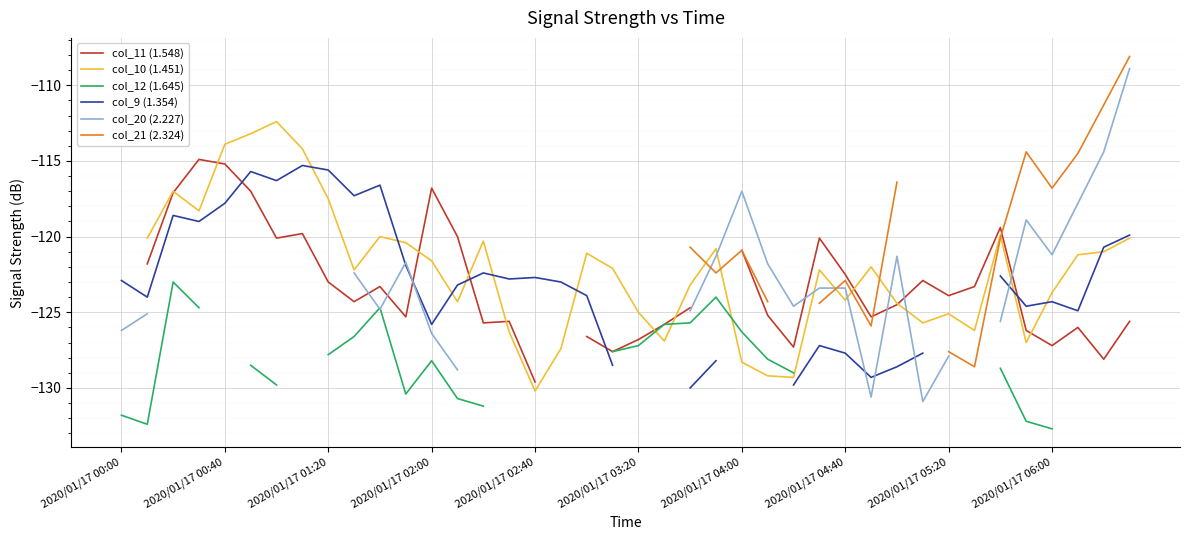

The value of col_10 (1.451) at 2020/01/17 01:20 is -117.0. True or false?

True